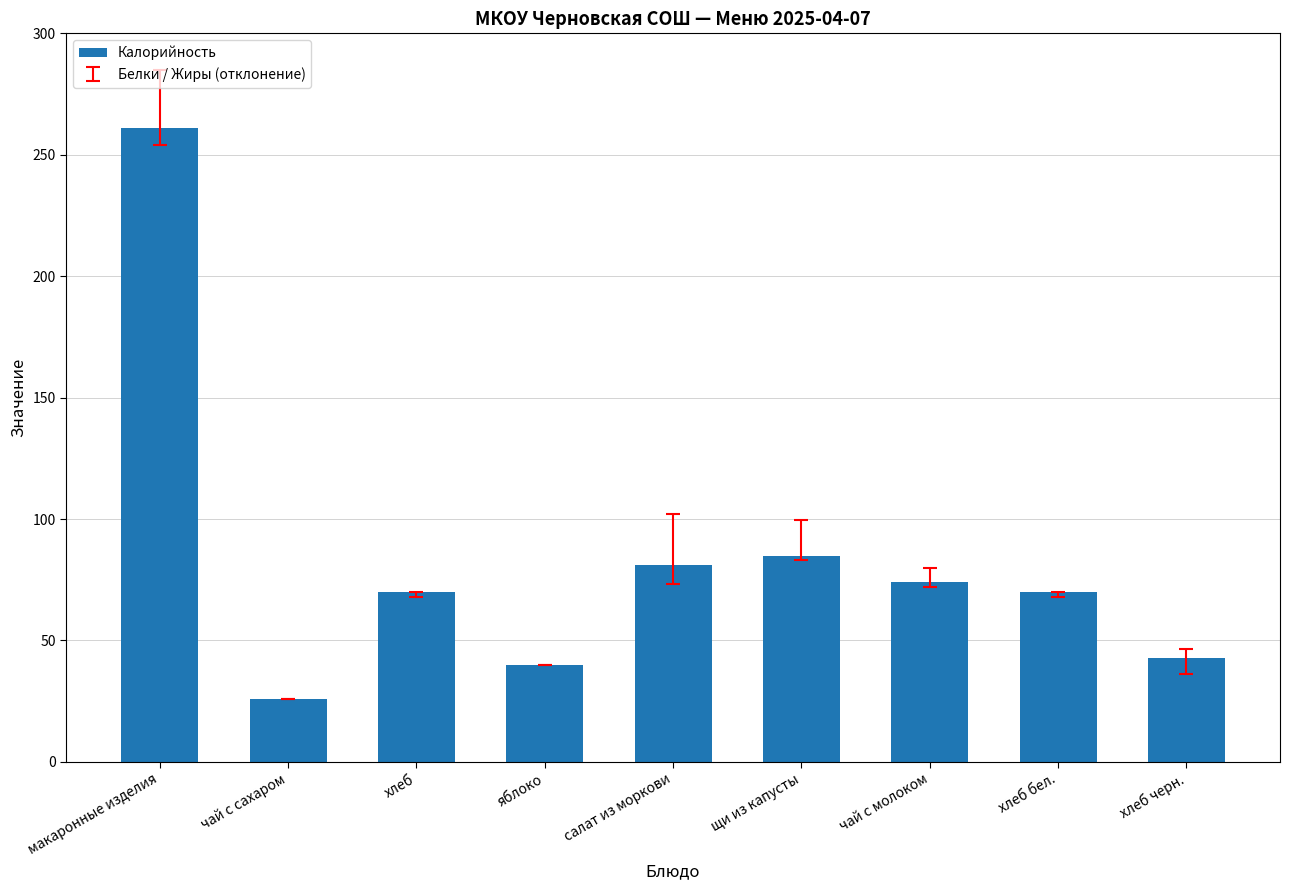

Which label corresponds to the largest value in the chart?

макаронные изделия